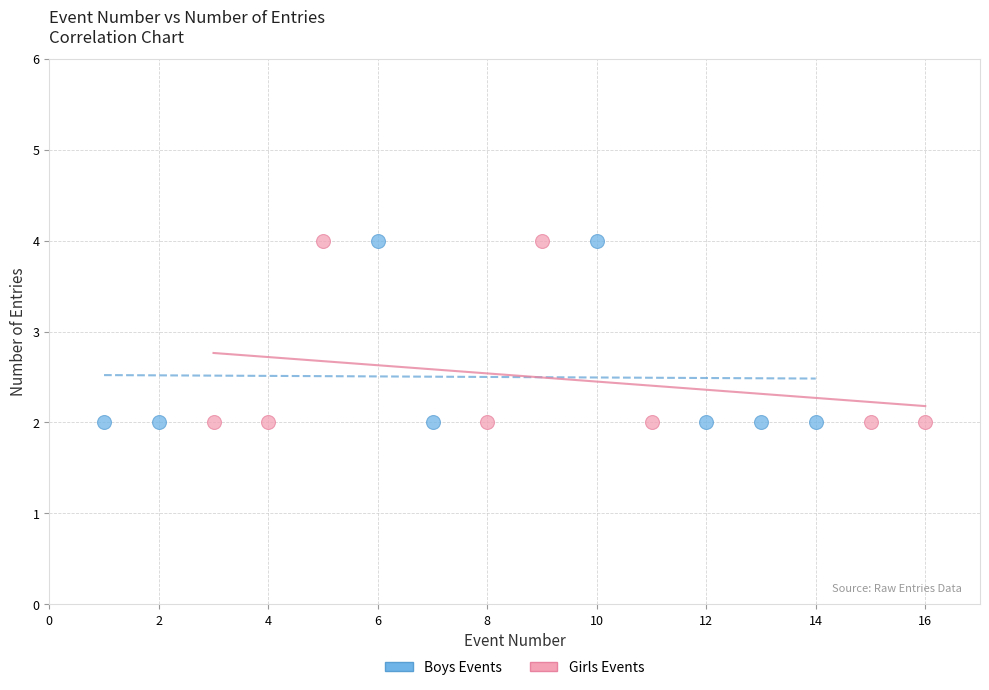

What are all the series names shown in the legend?

Boys Events, Girls Events